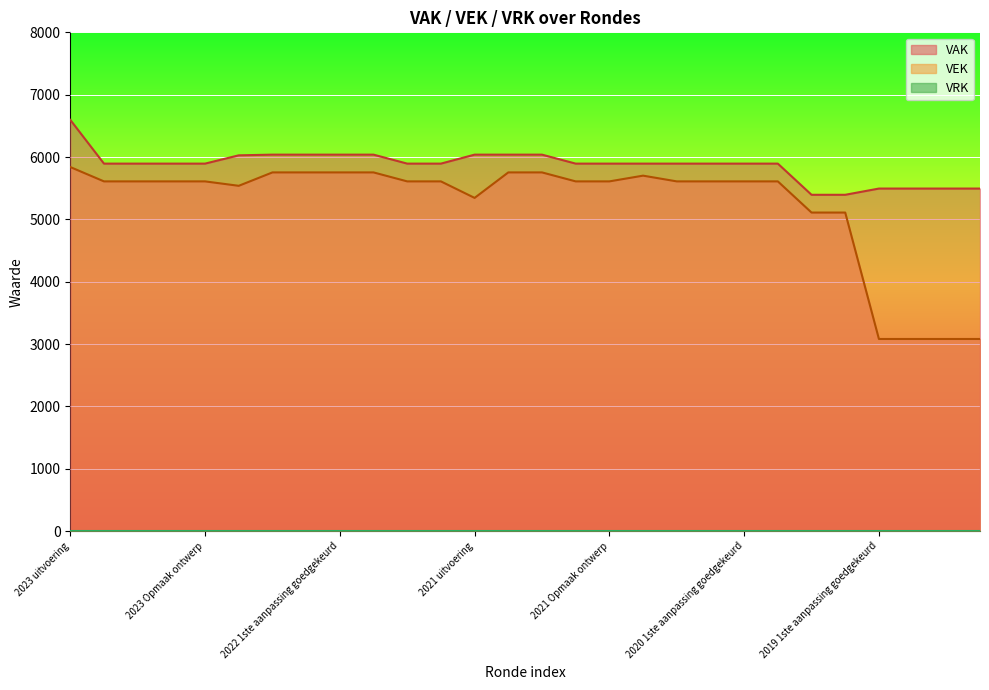

How many lines are shown in the chart?

3